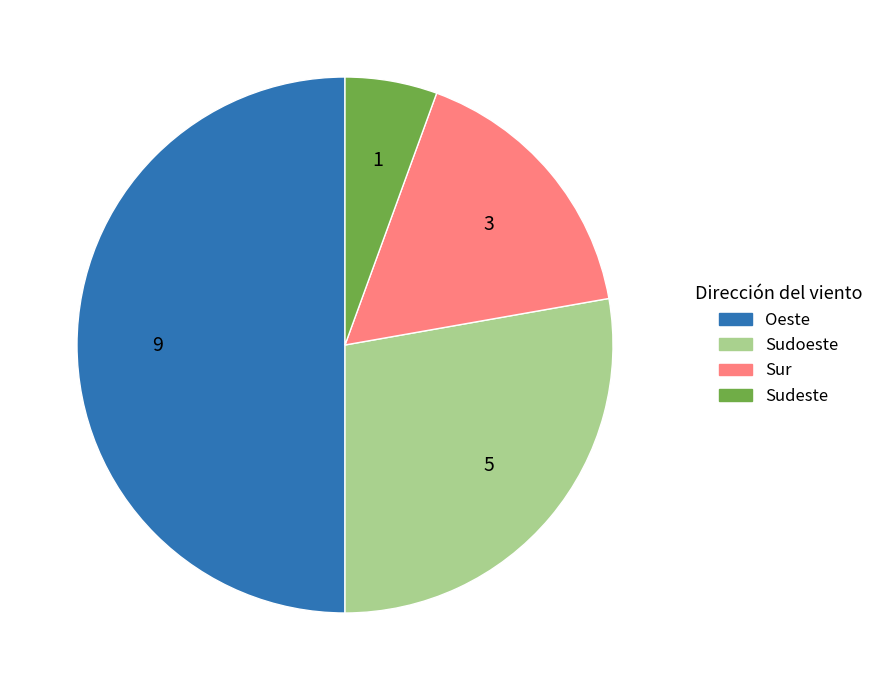

Rank the categories by value from lowest to highest.

Sudeste, Sur, Sudoeste, Oeste